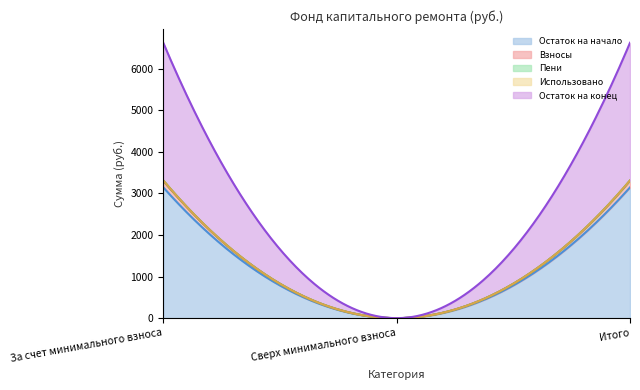

What is the approximate value of Взносы at Итого?

159.1